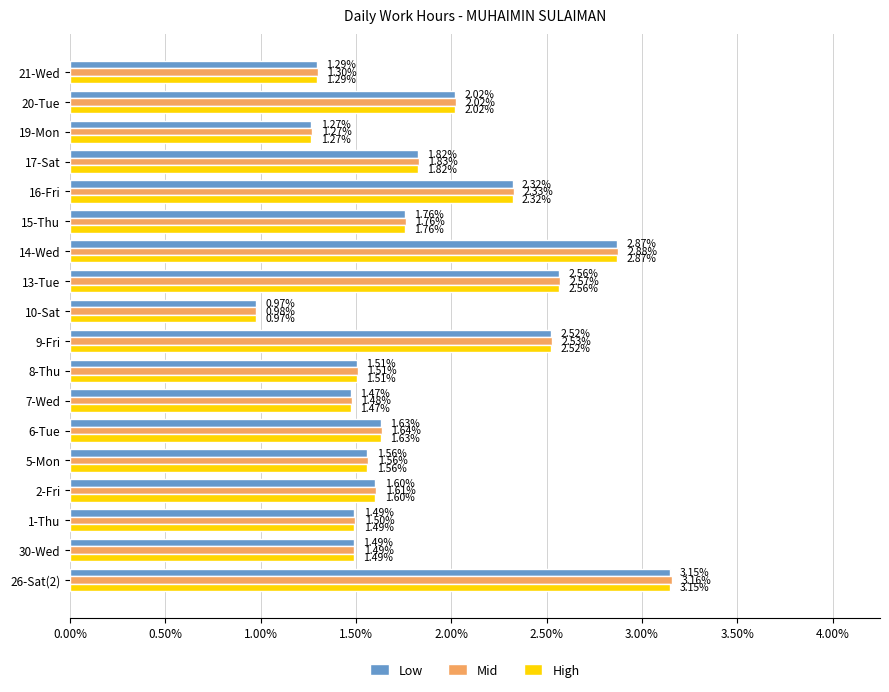

What is the difference between the maximum and minimum values in the Mid series?

2.2